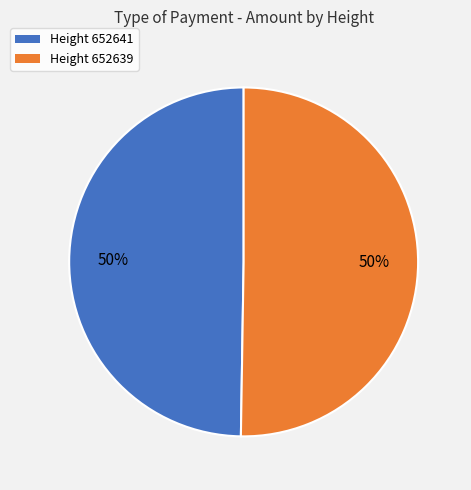

To the nearest percent, what percentage of the pie is Height 652641?

50%